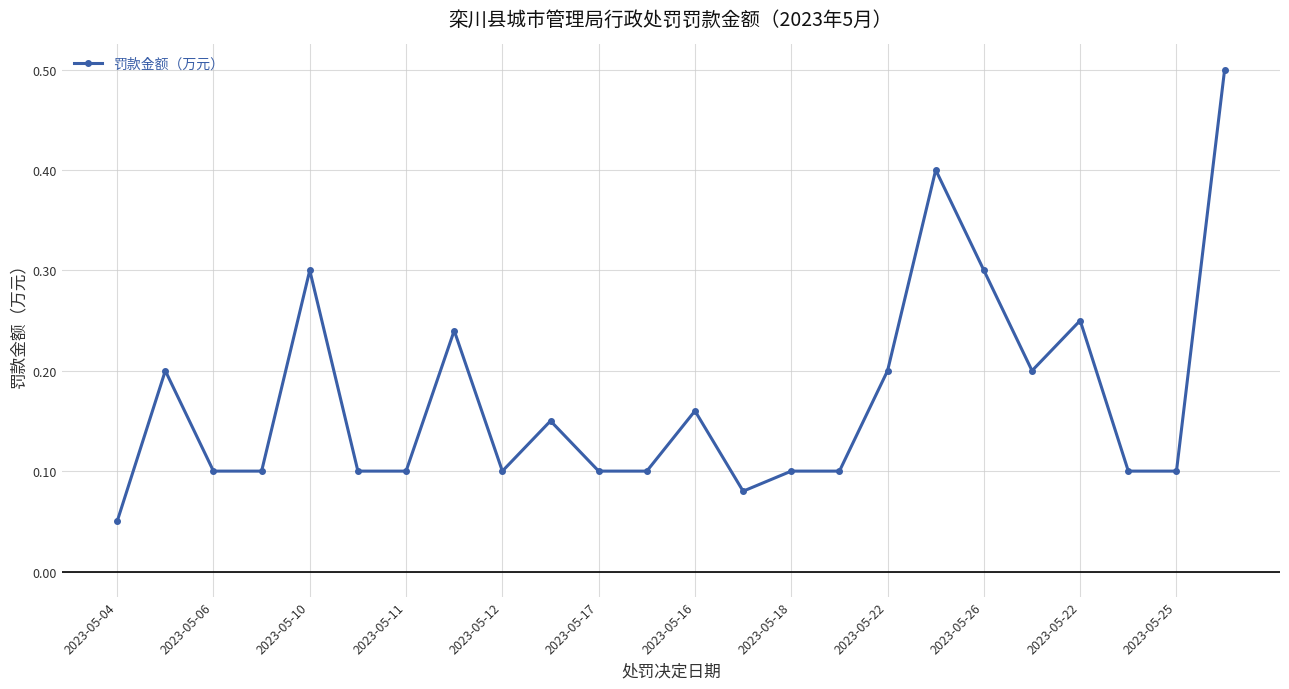

What is the value of the 24th point from the left?

0.5